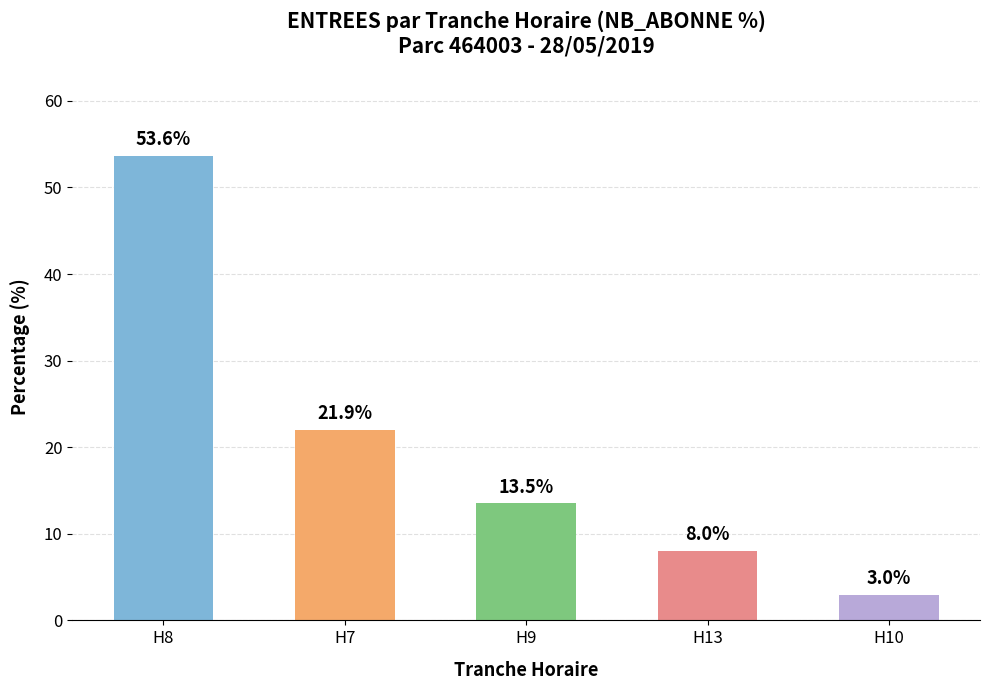

Which category has the highest value across all series?

H8